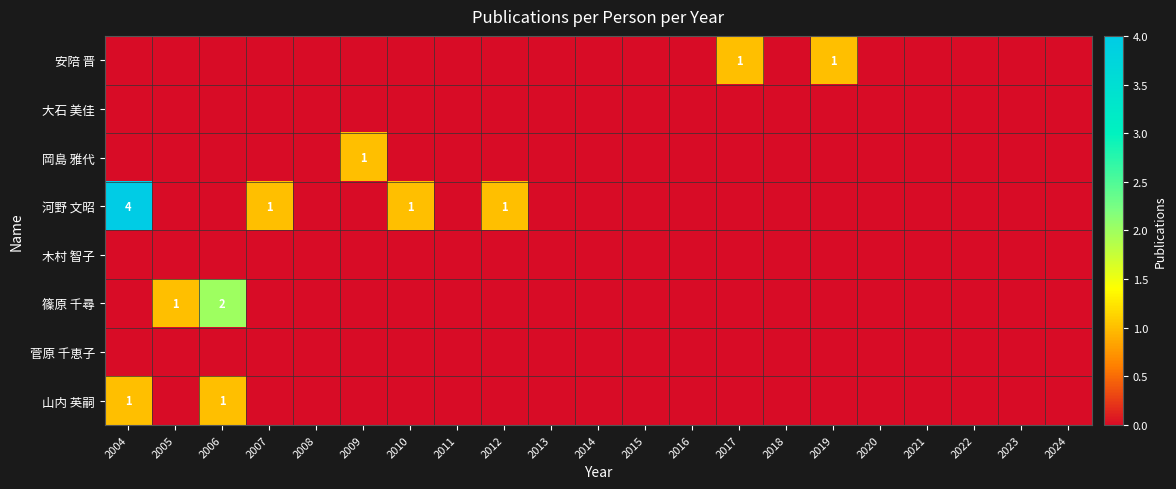

The 篠原 千尋 series shows 2 at 2005. True or false?

False